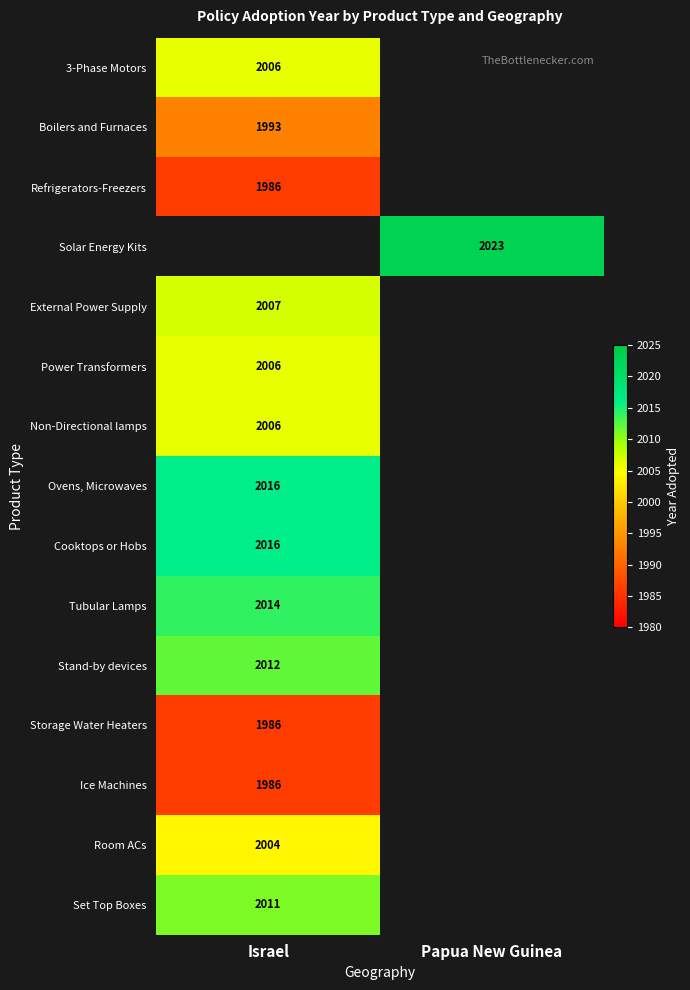

The value of Boilers and Furnaces at Israel is 3031. True or false?

False